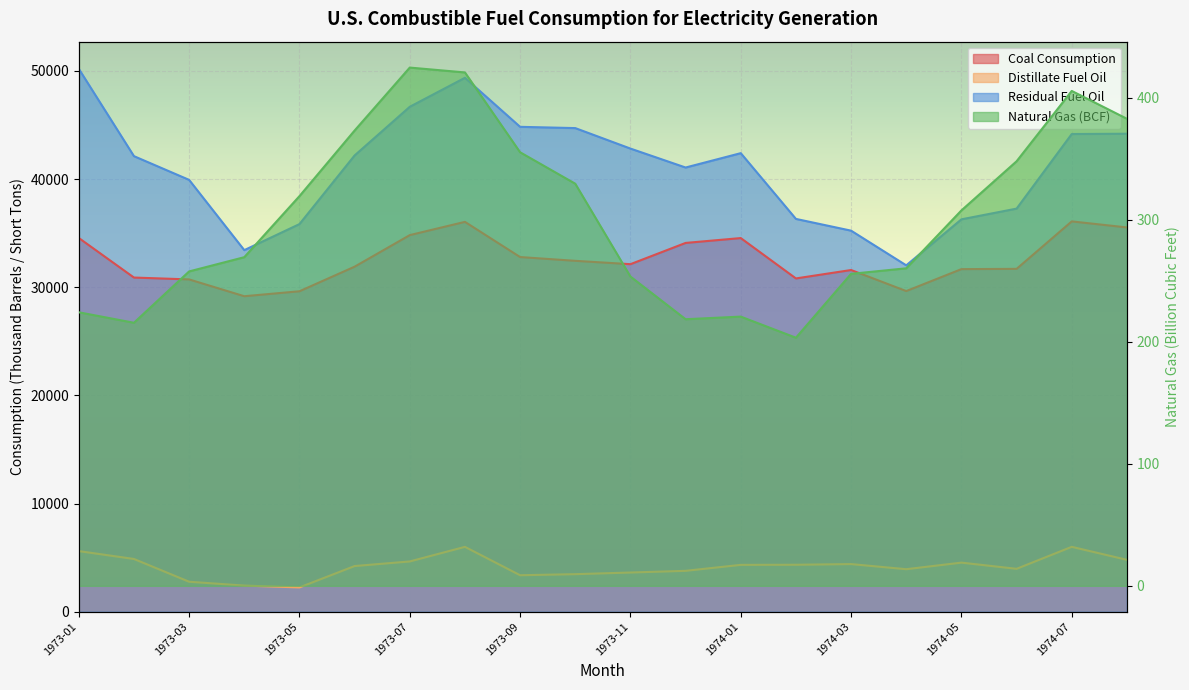

What is the label of the 5th point from the right?

1974-04